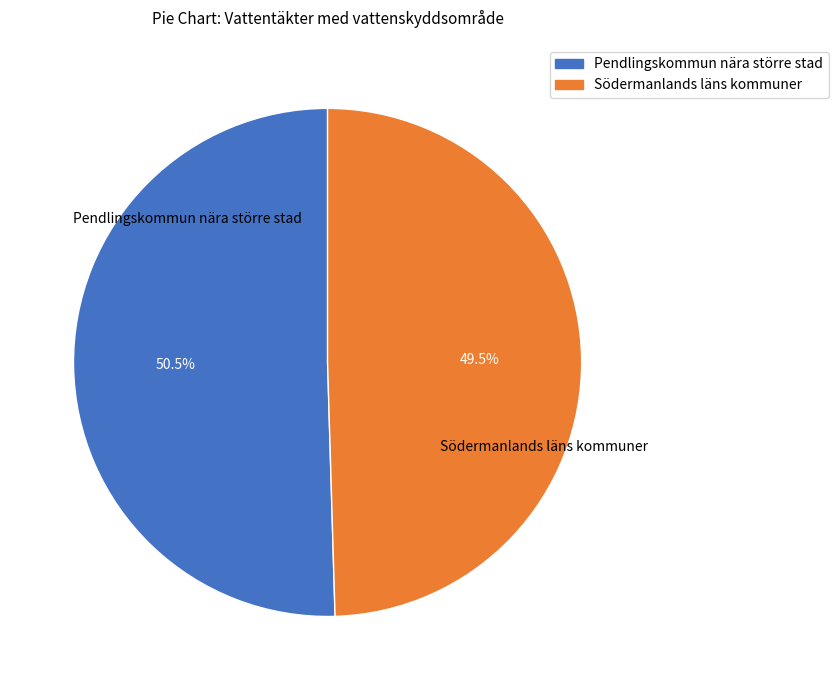

What portion of the pie excludes Pendlingskommun nära större stad?

49.5%